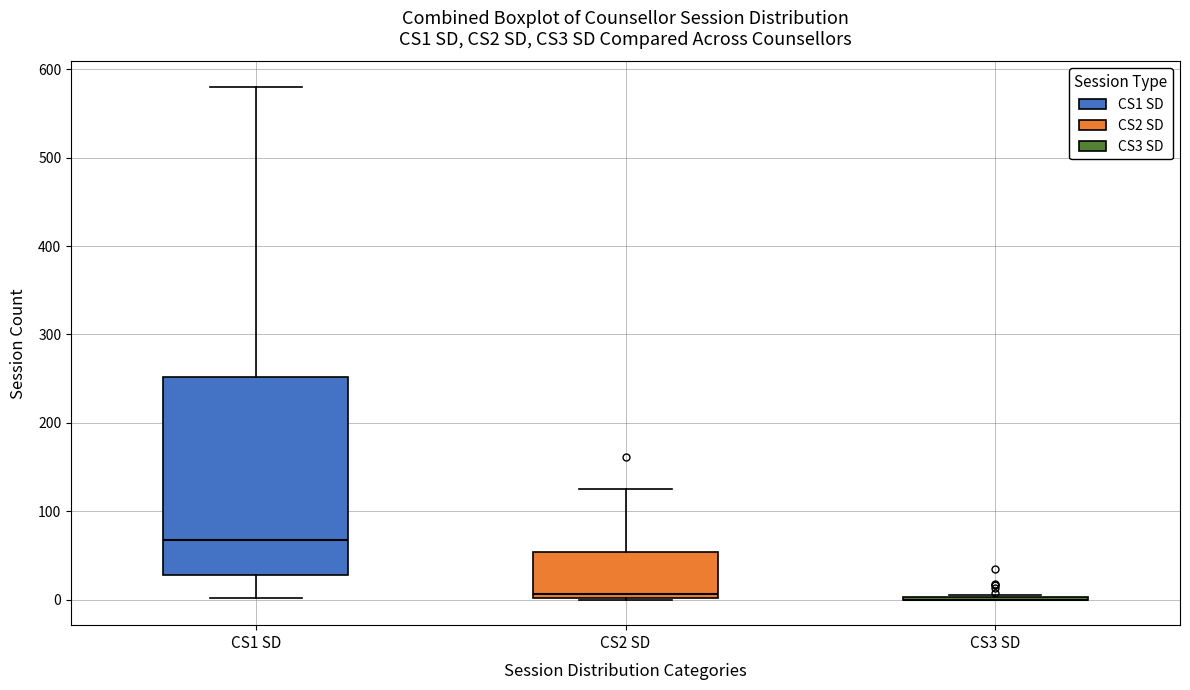

Reading left to right, transcribe this box plot: for each box, give where its median line is, the range the box spans, and where its two whiskers end, as read against the y-axis. The values are not printed on the chart, so give them approximately, as read against the axis.

CS1 SD: median 70, box 30 to 250, whiskers 0 to 580
CS2 SD: median 10, box 0 to 50, whiskers 0 to 130
CS3 SD: box collapsed to a line at 0, whiskers 0 to 10